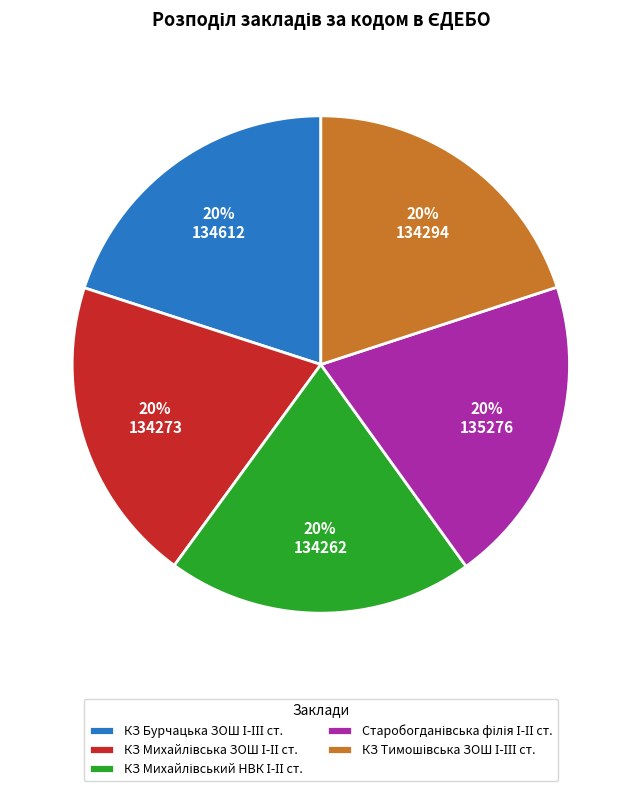

To the nearest percent, what is the average slice percentage?

20%